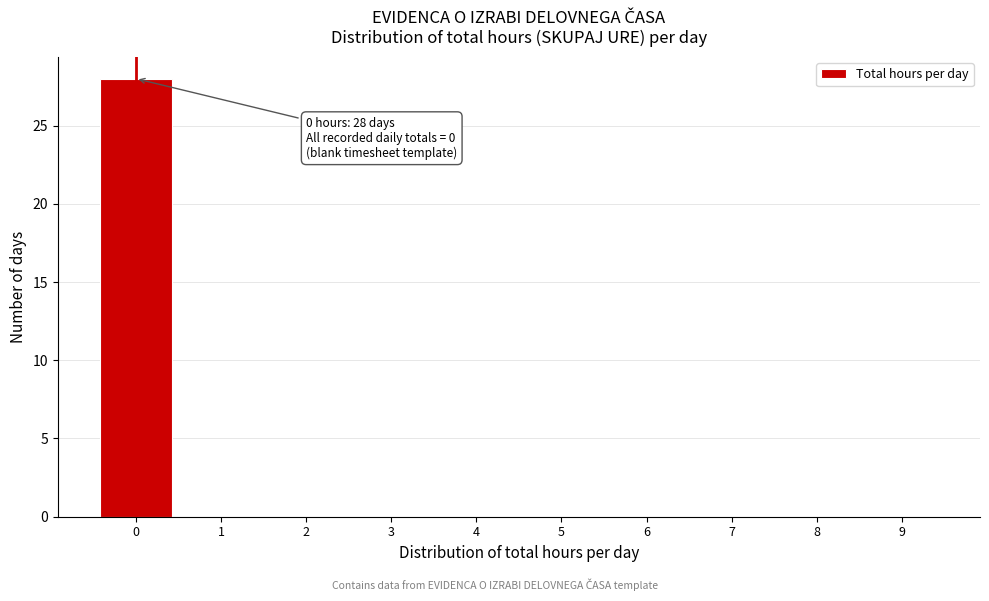

Which range on the x-axis has the tallest bar?

-0.5 to 0.5